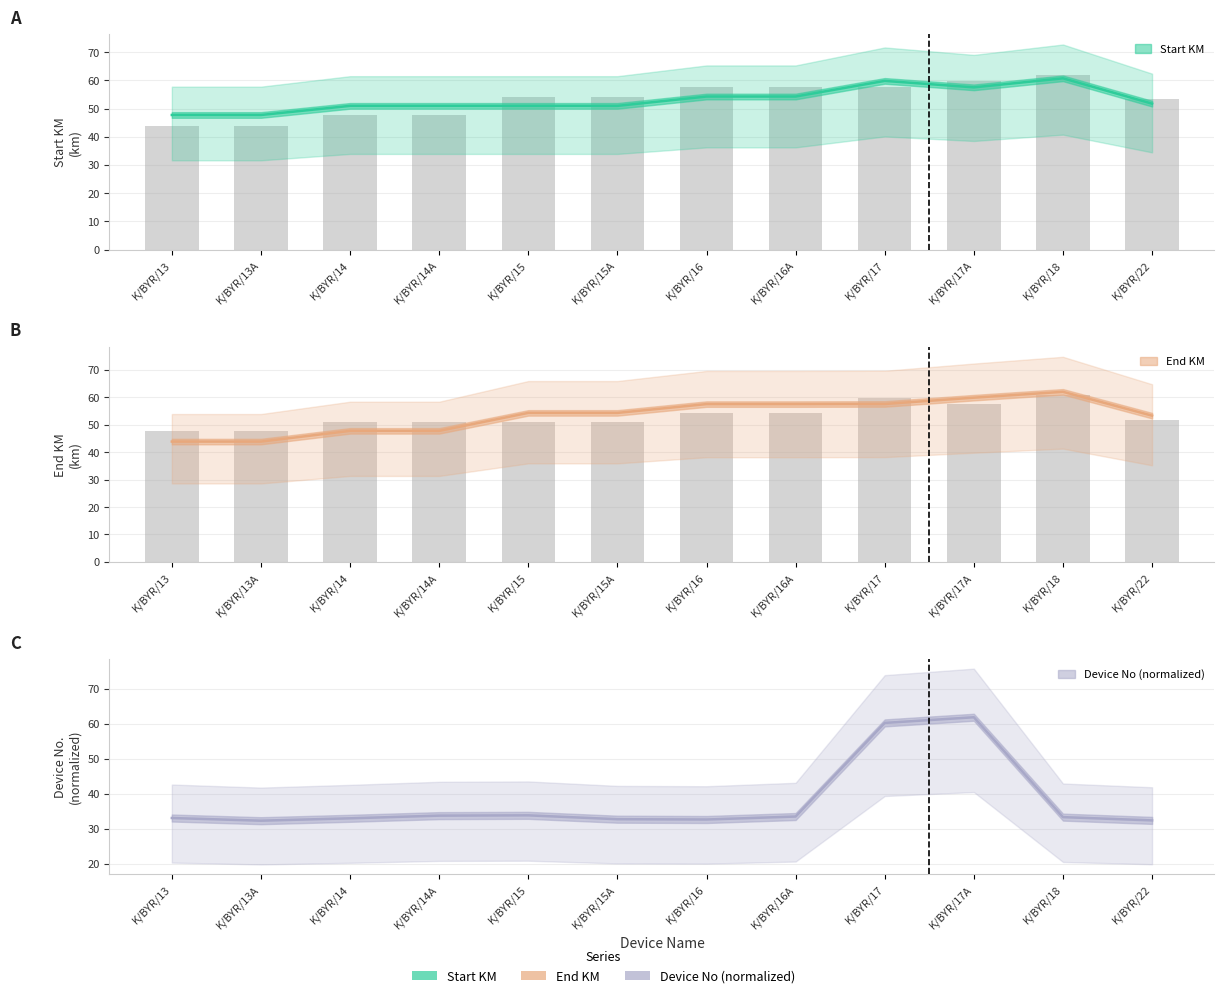

What position from the left is K/BYR/16A?

8